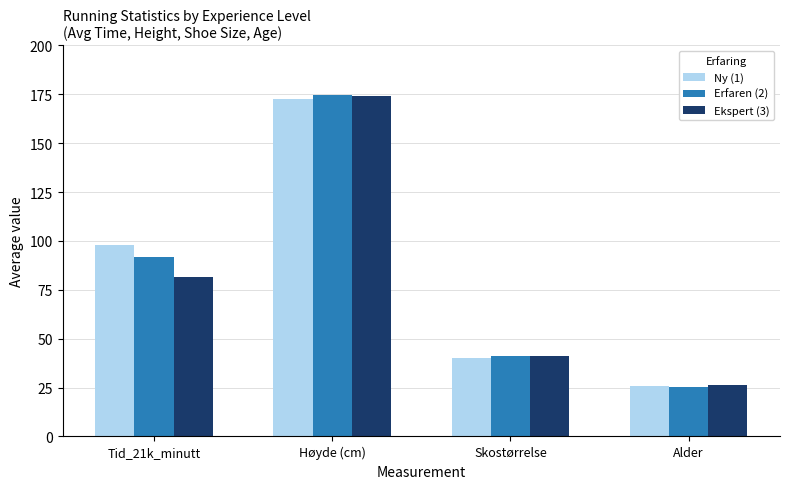

What is the label of the 4th bar from the right?

Tid_21k_minutt